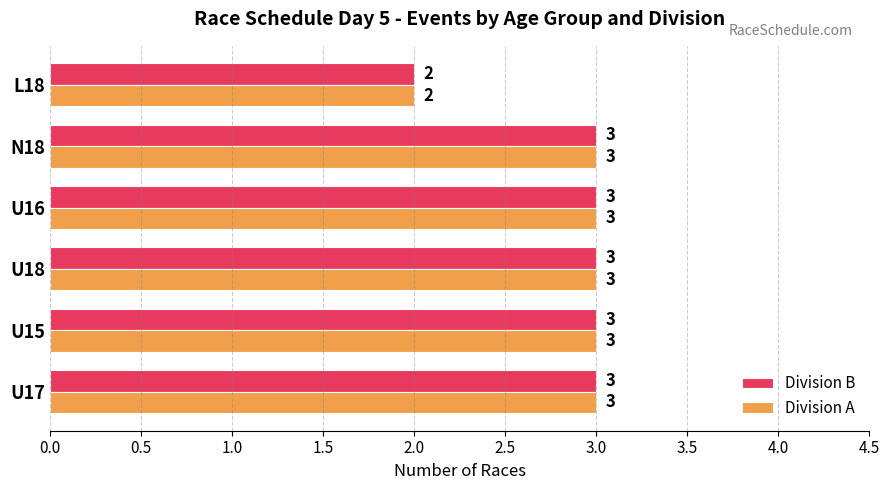

What is the sum of the Division A values at L18 and U15?

5